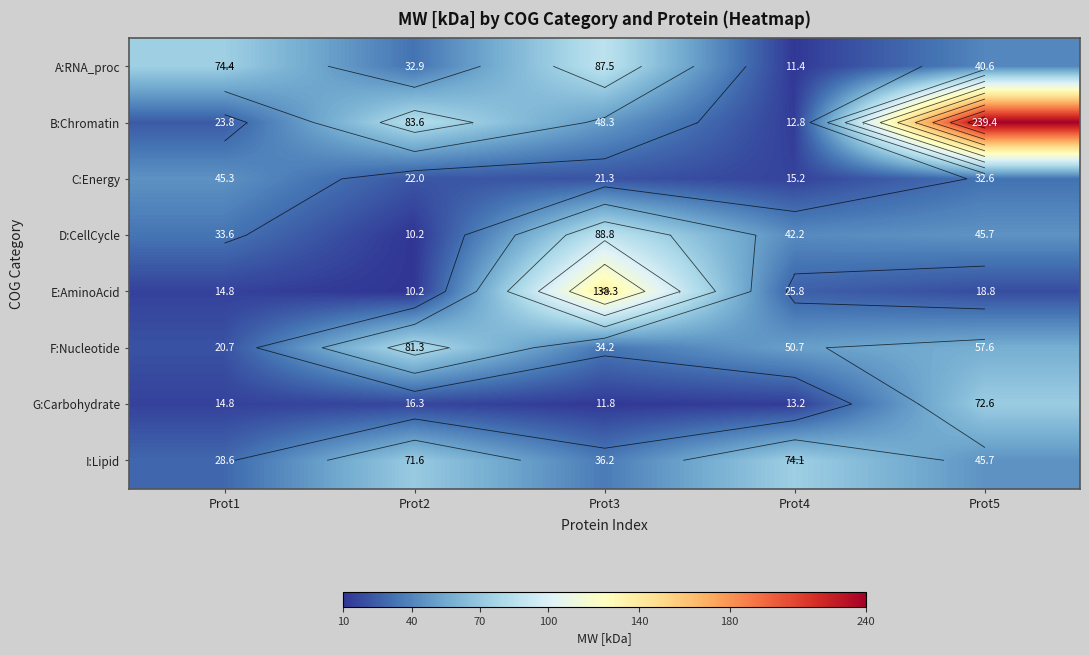

What is the difference between the maximum and minimum values in the F:Nucleotide series?

60.7